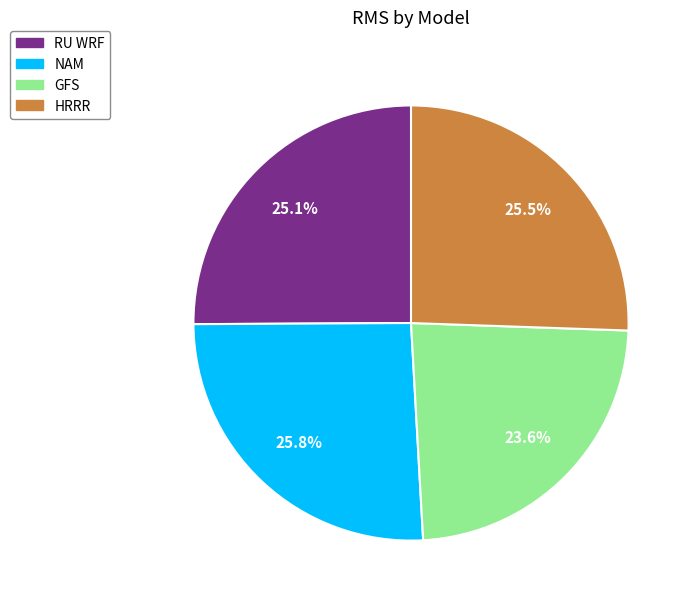

Is there a majority slice in this chart?

No